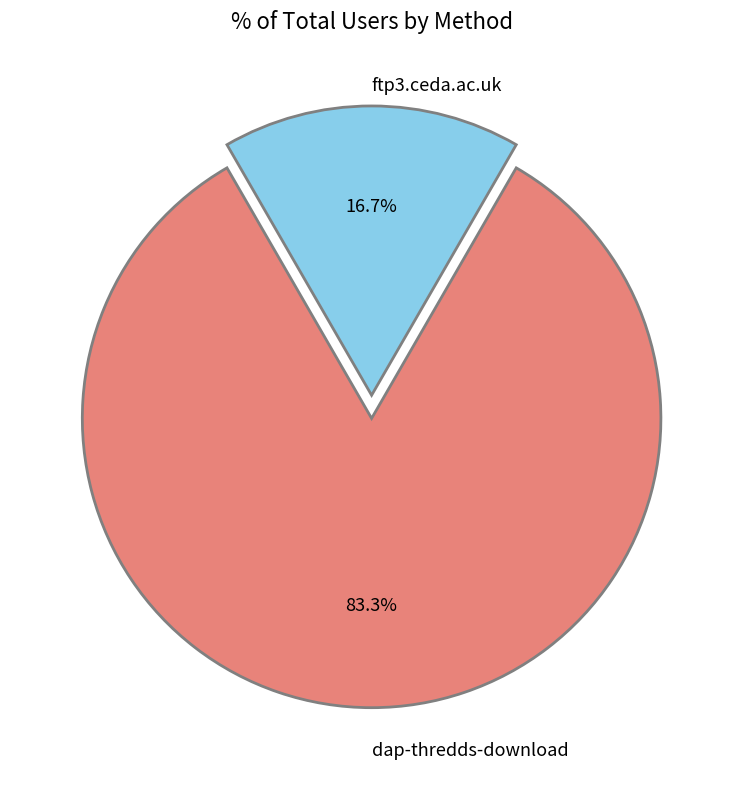

Count the number of slices in the pie.

2